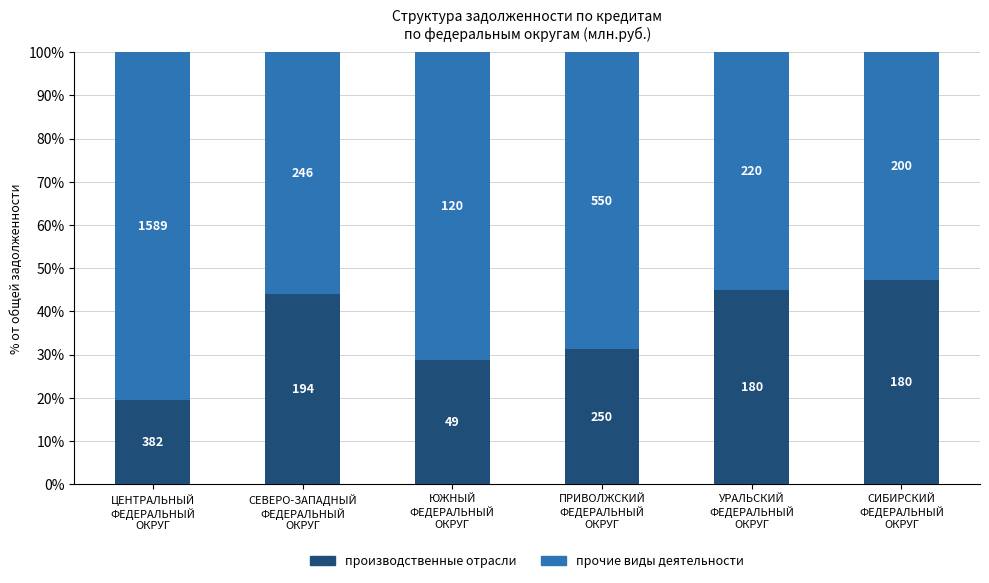

Where does the производственные отрасли series first go above 44?

СЕВЕРО-ЗАПАДНЫЙ
ФЕДЕРАЛЬНЫЙ
ОКРУГ